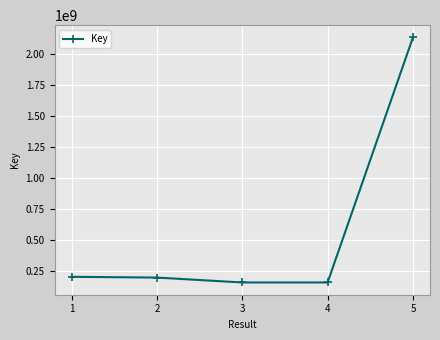

What is the value of the 1st point from the left?

201963297